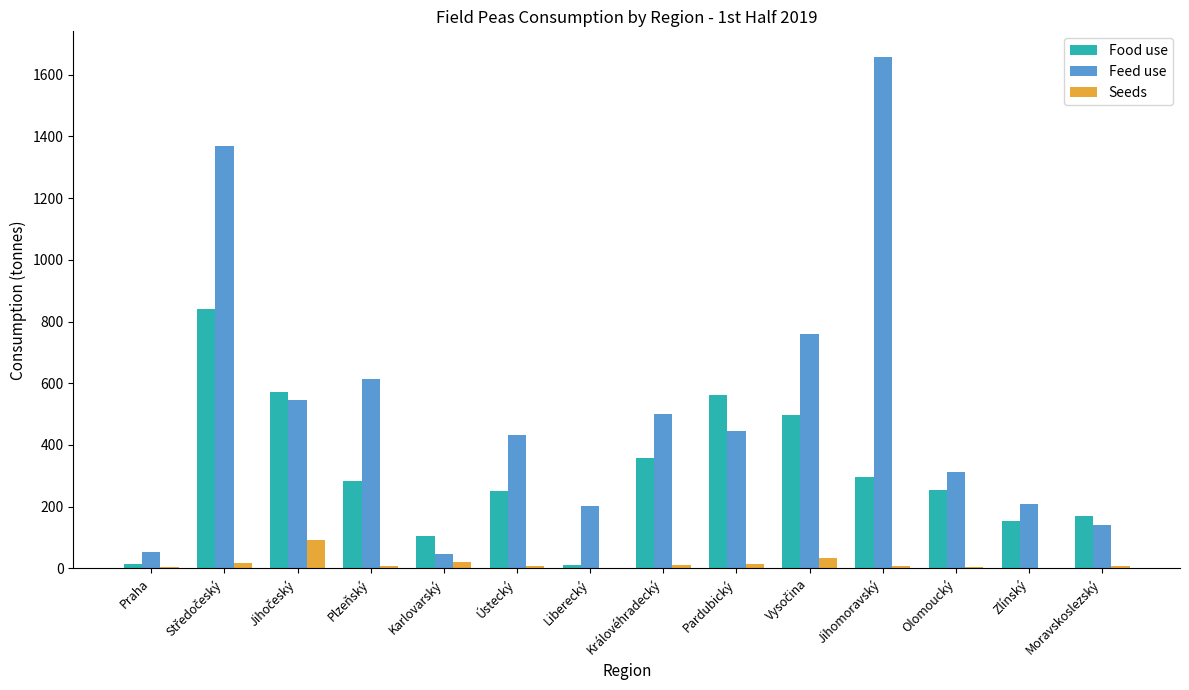

The Feed use series shows 311.9 at Olomoucký. True or false?

True